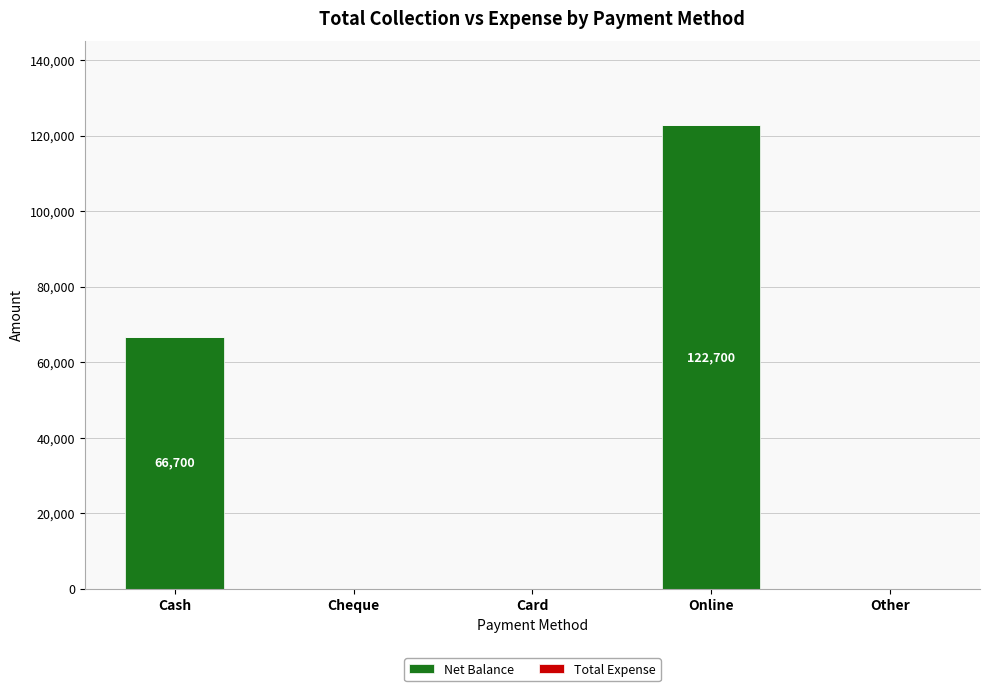

Which has a higher value, Online or Cheque?

Online